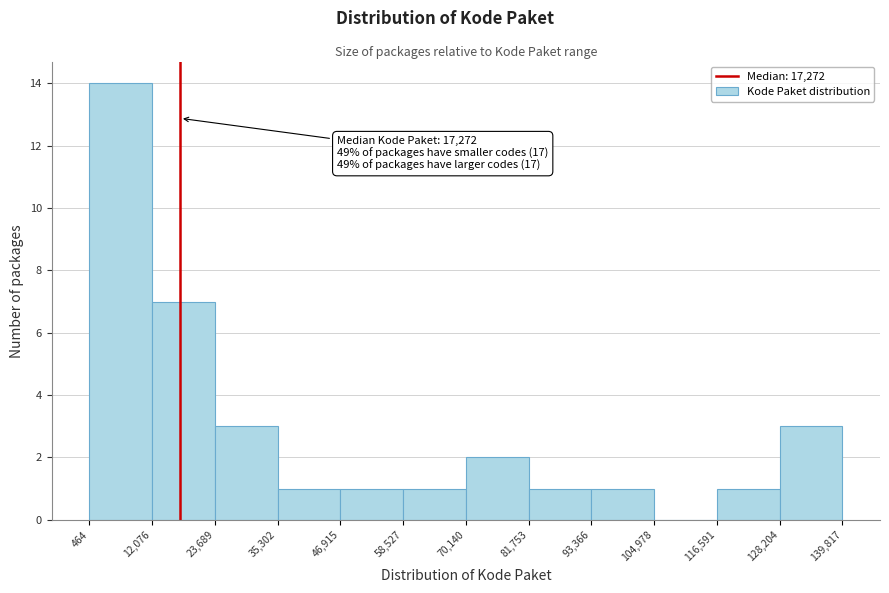

Which range on the x-axis has the tallest bar?

464 to 12,076